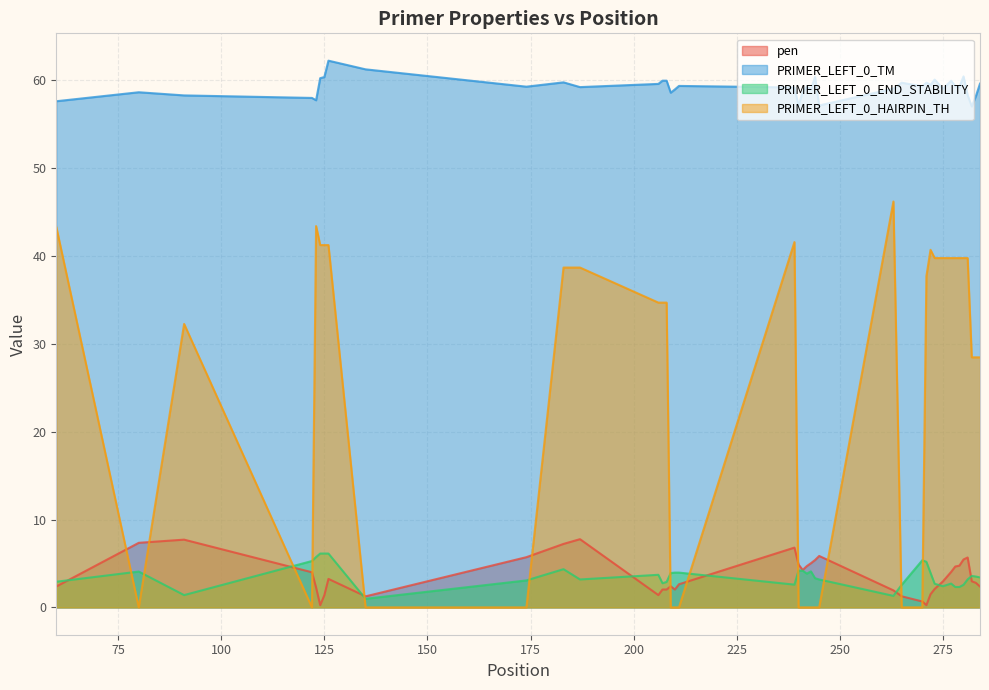

Read the pen value at 135.

1.3